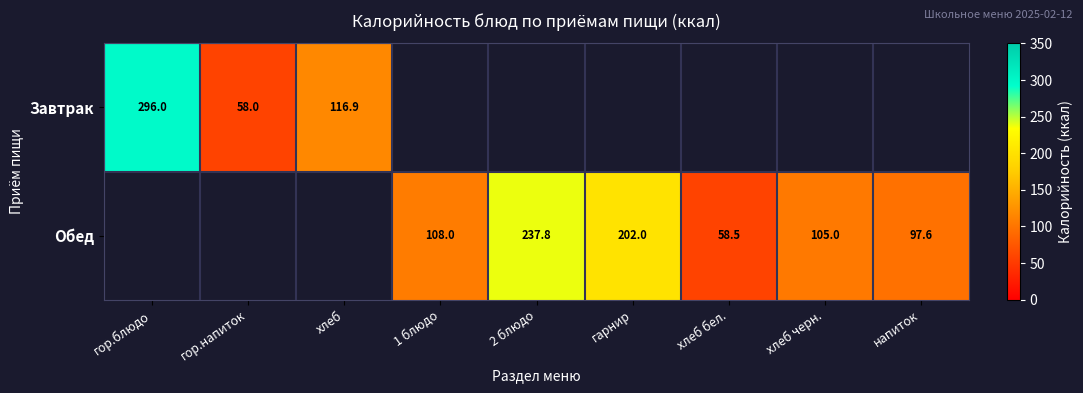

What is the difference between the Обед values at напиток and 1 блюдо?

10.4